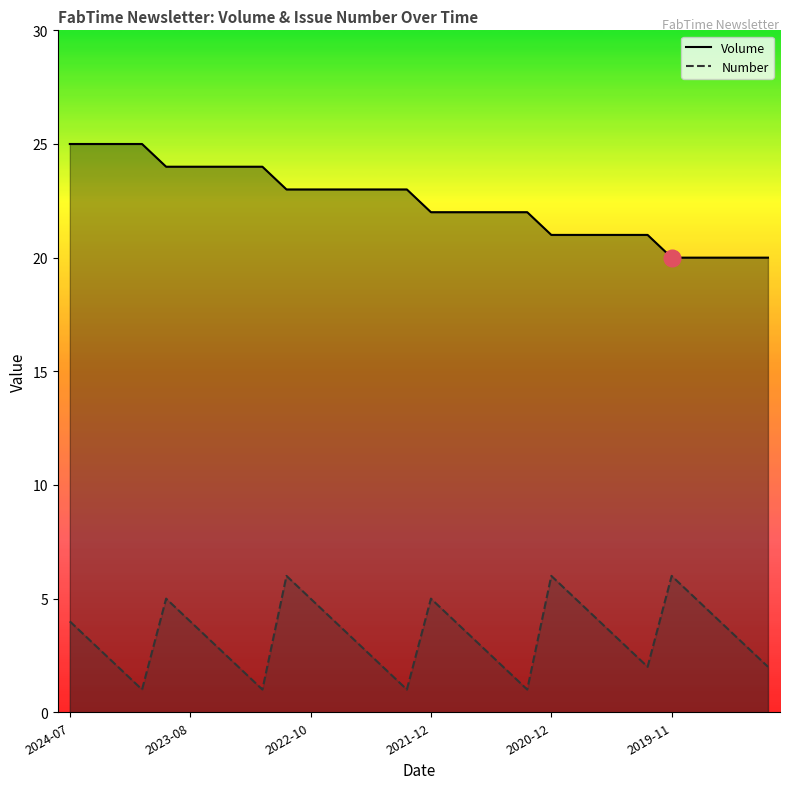

What is the average value of the Volume series?

22